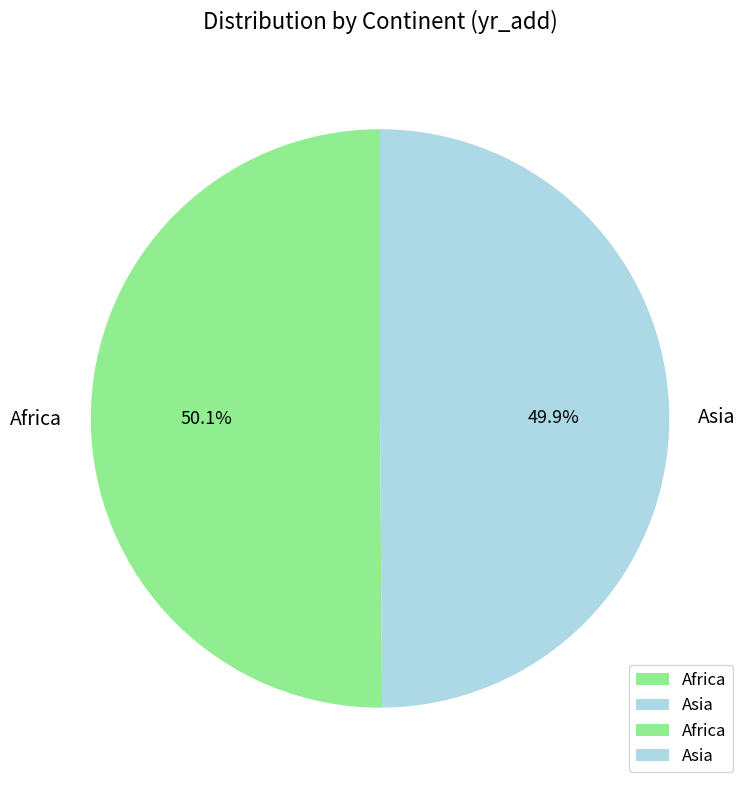

Approximately how many times larger is the value at Asia compared to Africa?

1.0